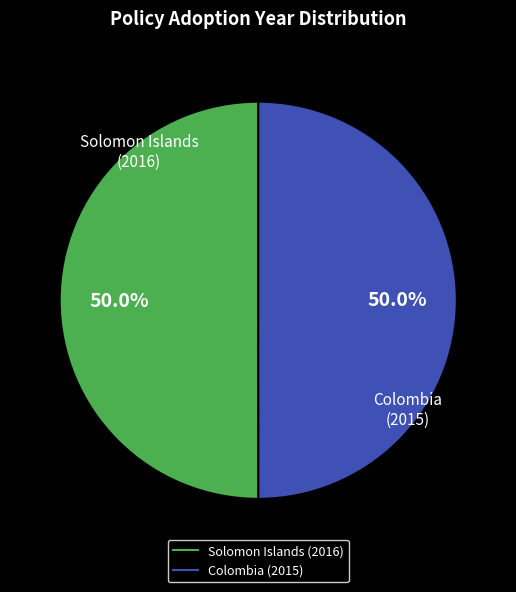

The Solomon Islands (2016) slice represents 40% of the pie. True or false?

False